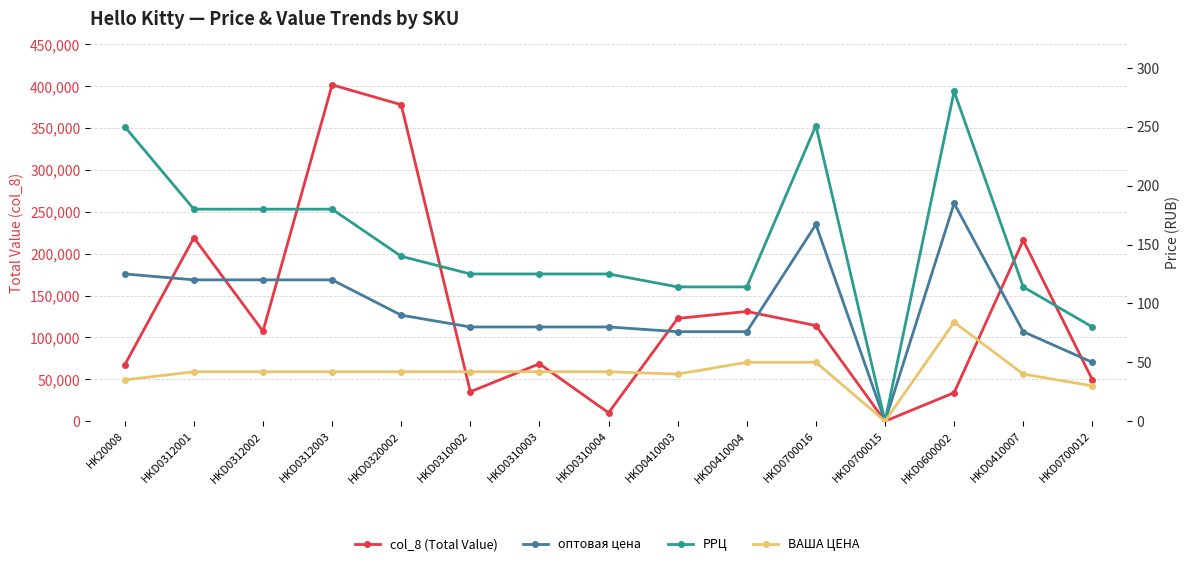

At which category does the chart reach its peak across all series?

HKD0312003